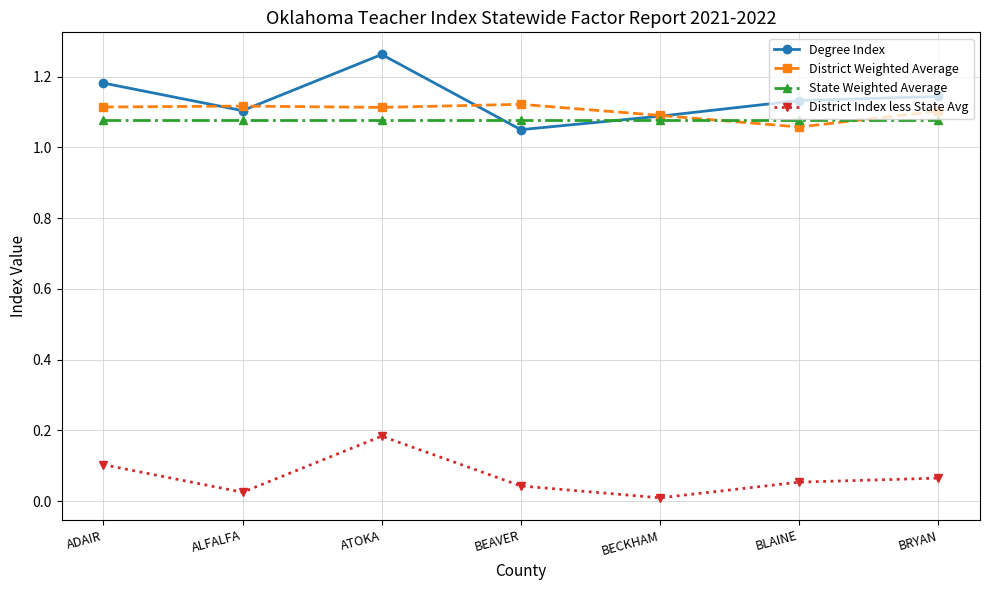

At which label does District Weighted Average reach its minimum?

BLAINE